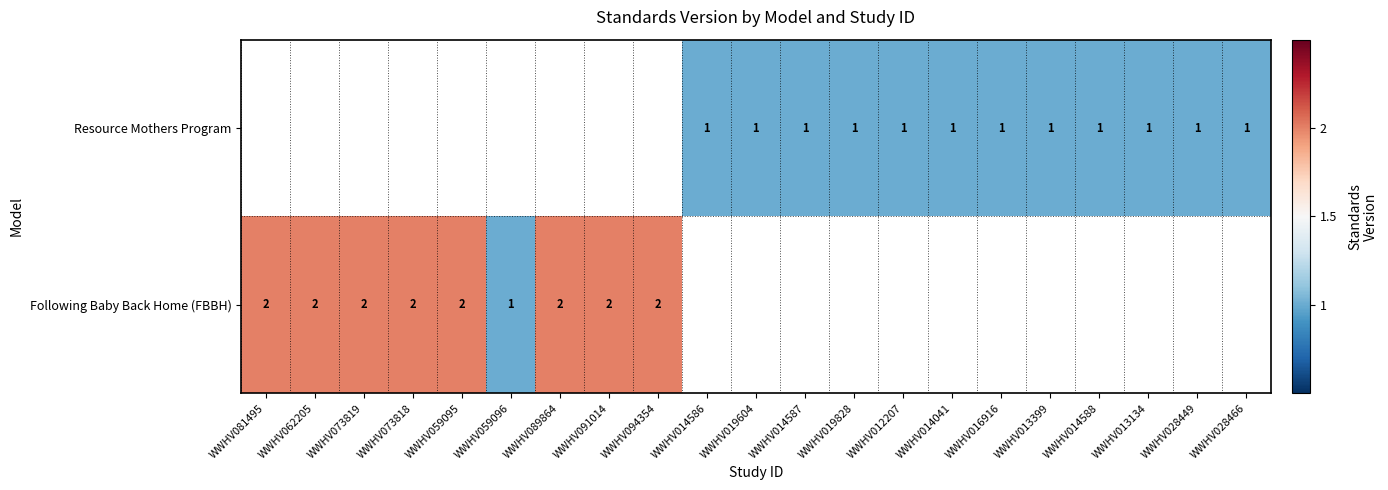

The value of Resource Mothers Program at WWHV014587 is 0. True or false?

False